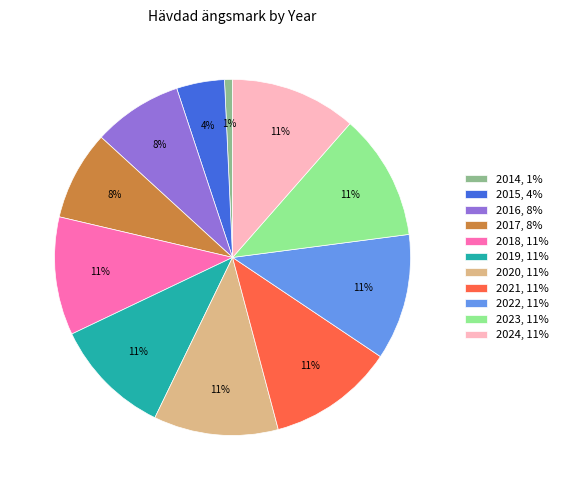

Is there a majority slice in this chart?

No